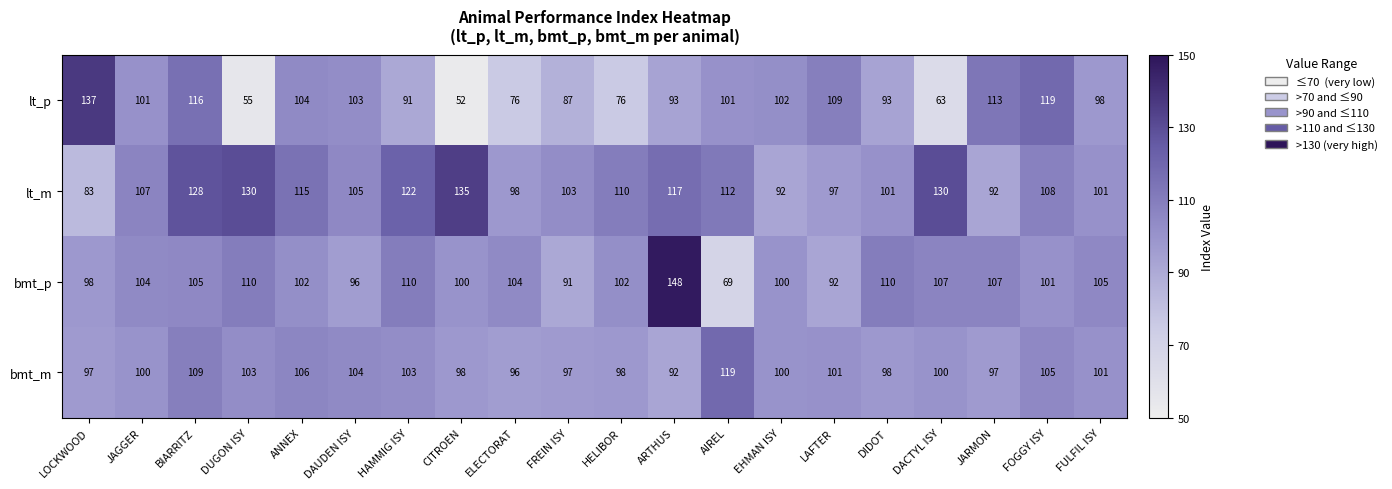

True or false: bmt_p has a value of 146 at DUGON ISY.

False